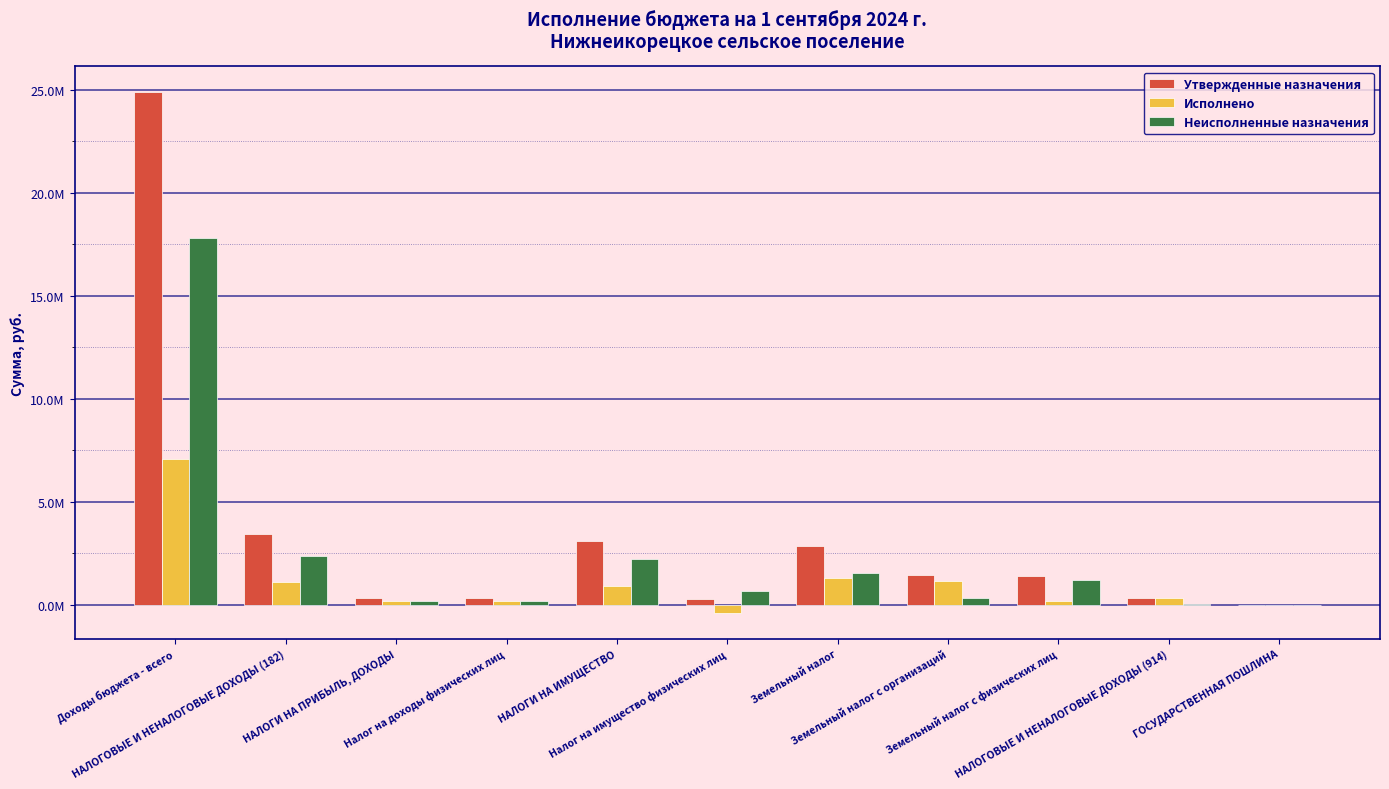

What is the label of the 1st bar from the right?

ГОСУДАРСТВЕННАЯ ПОШЛИНА